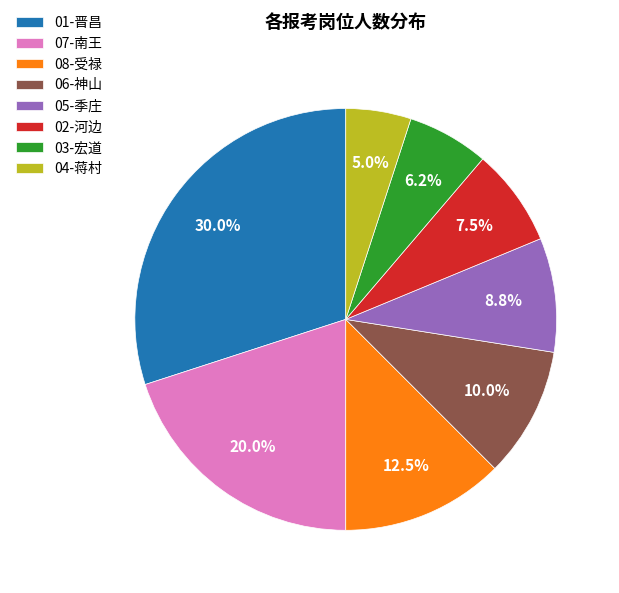

What is the total percentage of 04-蒋村 and 07-南王?

25.0%